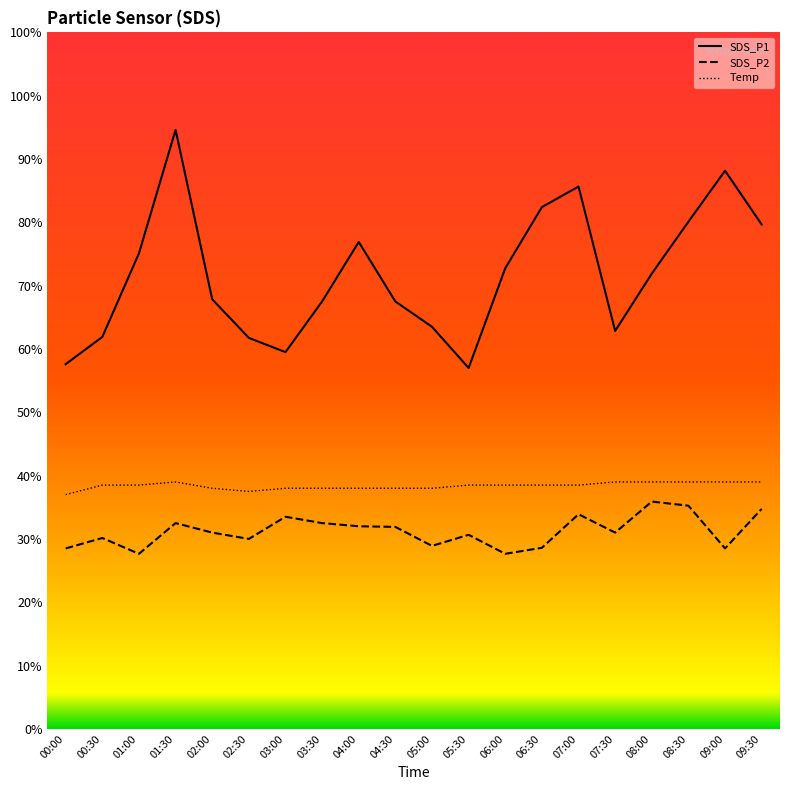

True or false: Temp and SDS_P1 cross at least once.

False